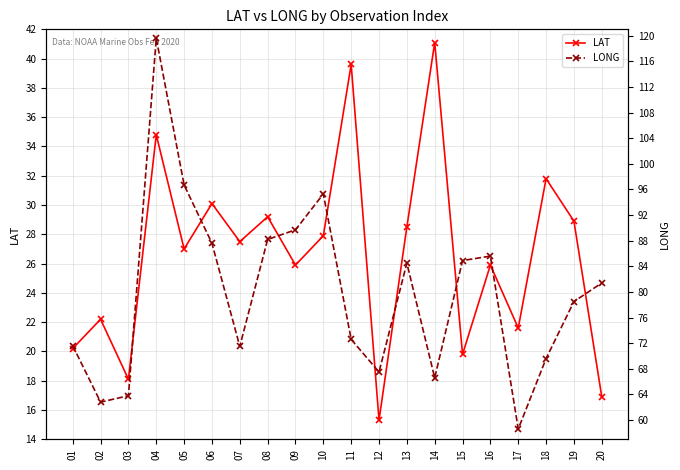

At how many categories does at least one series exceed 95?

3